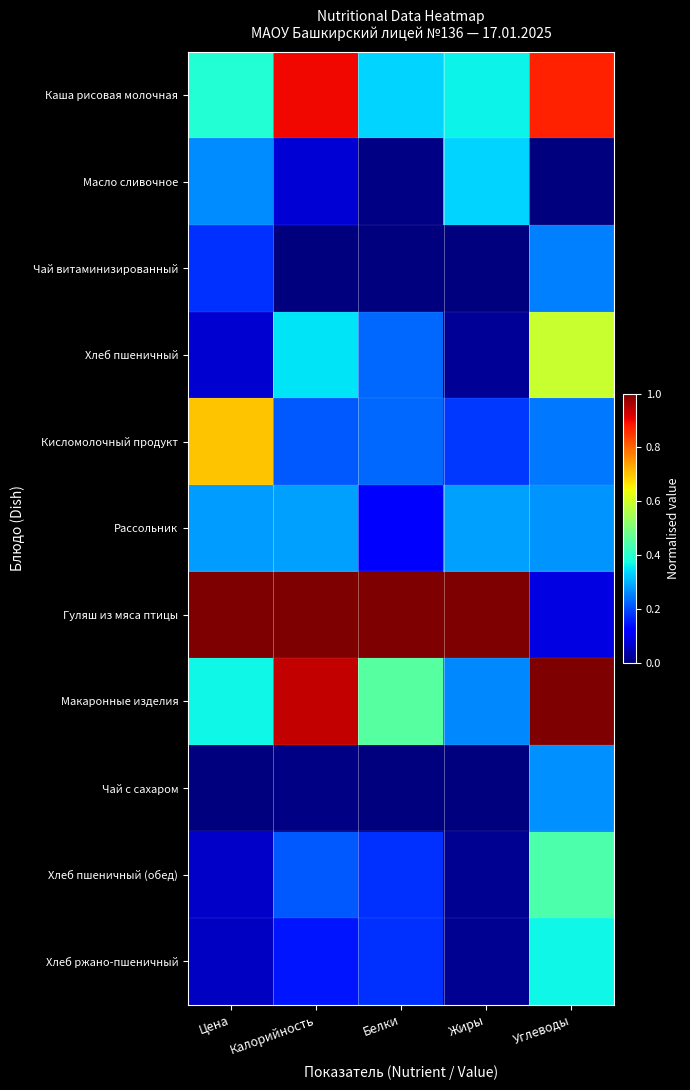

Reading left to right, extract all data points from this chart.

Каша рисовая молочная: Цена=0.4	Калорийность=0.9	Белки=0.3	Жиры=0.4	Углеводы=0.9
Масло сливочное: Цена=0.3	Калорийность=0.1	Белки=0.0	Жиры=0.3	Углеводы=0.0
Чай витаминизированный: Цена=0.2	Калорийность=0.0	Белки=0.0	Жиры=0.0	Углеводы=0.3
Хлеб пшеничный: Цена=0.1	Калорийность=0.3	Белки=0.2	Жиры=0.0	Углеводы=0.6
Кисломолочный продукт: Цена=0.7	Калорийность=0.2	Белки=0.2	Жиры=0.2	Углеводы=0.2
Рассольник: Цена=0.3	Калорийность=0.3	Белки=0.1	Жиры=0.3	Углеводы=0.3
Гуляш из мяса птицы: Цена=1.0	Калорийность=1.0	Белки=1.0	Жиры=1.0	Углеводы=0.1
Макаронные изделия: Цена=0.4	Калорийность=0.9	Белки=0.5	Жиры=0.3	Углеводы=1.0
Чай с сахаром: Цена=0.0	Калорийность=0.0	Белки=0.0	Жиры=0.0	Углеводы=0.3
Хлеб пшеничный (обед): Цена=0.1	Калорийность=0.2	Белки=0.2	Жиры=0.0	Углеводы=0.4
Хлеб ржано-пшеничный: Цена=0.1	Калорийность=0.1	Белки=0.2	Жиры=0.0	Углеводы=0.4